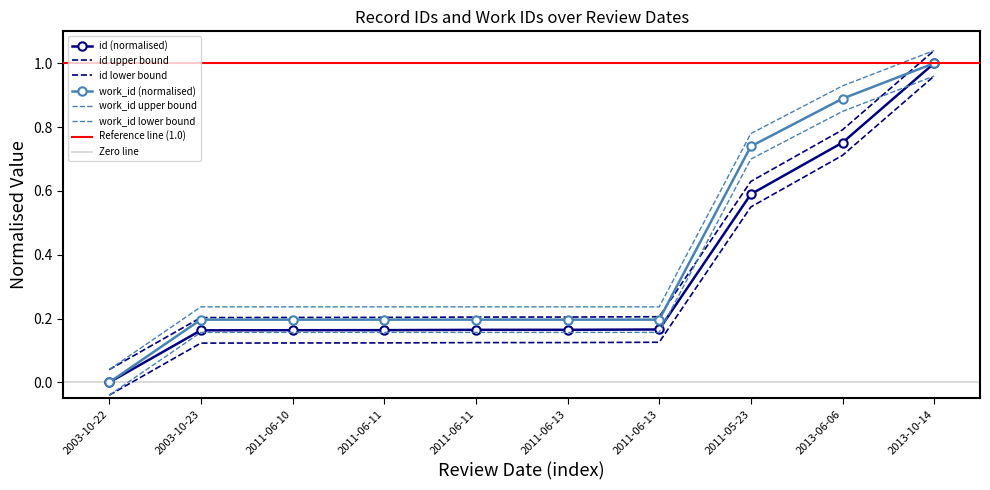

True or false: id and work_id intersect in this chart.

False